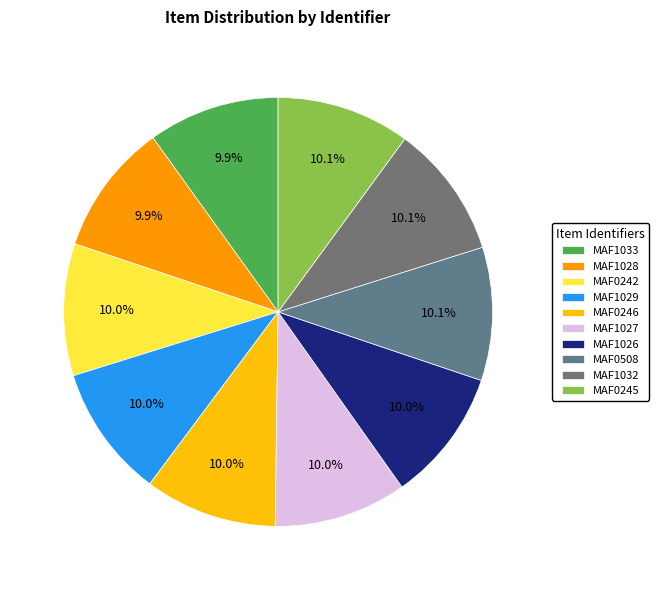

What percentage is the MAF1027 slice, to the nearest percent?

10%